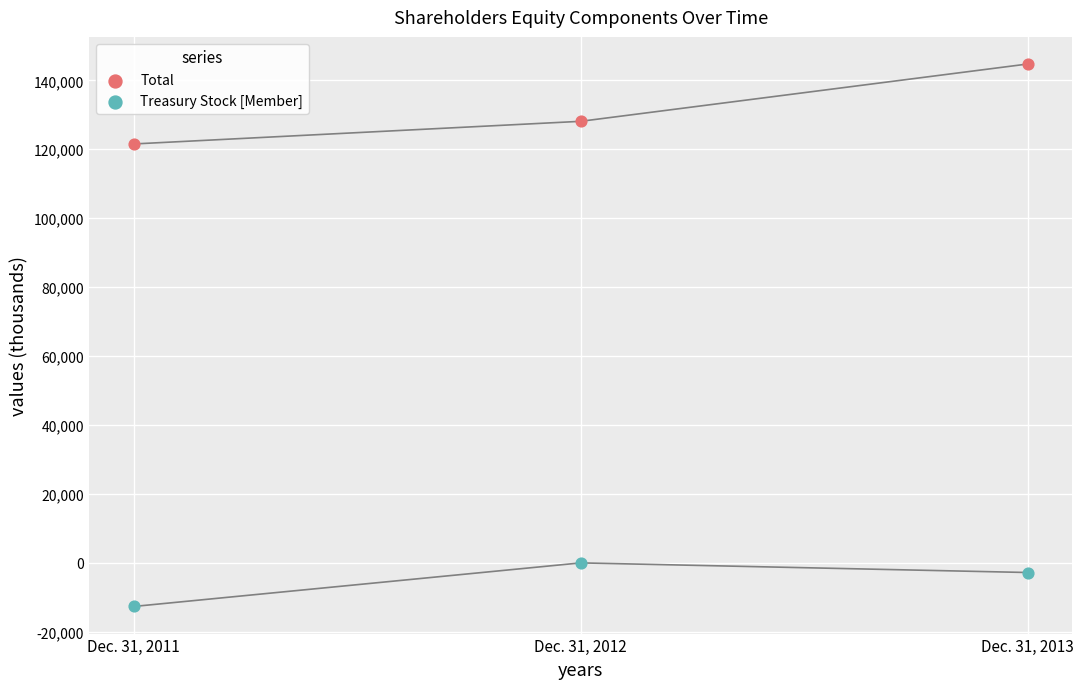

Across all data points, what is the average Y value?

63122